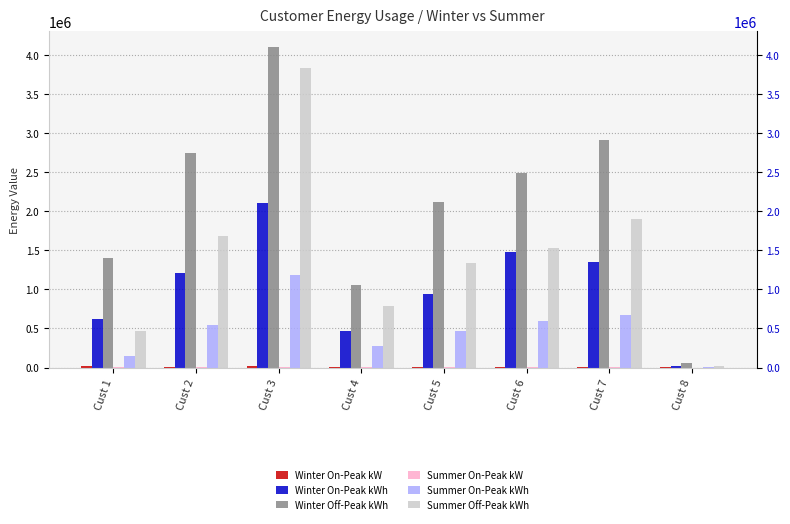

Is it true that Summer Off-Peak kWh equals 1690104.4 at Cust 2?

True